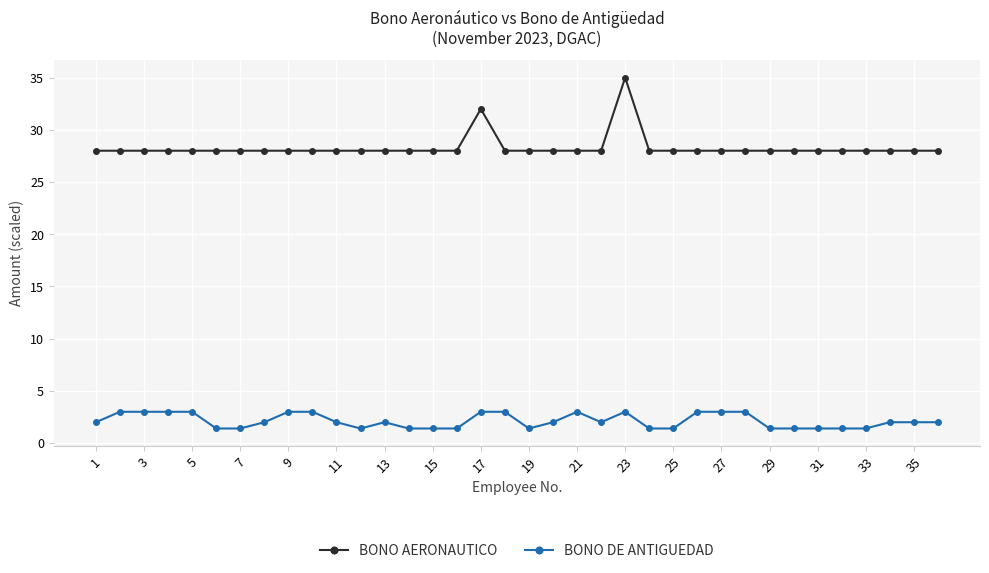

At how many categories does at least one series exceed 17?

36